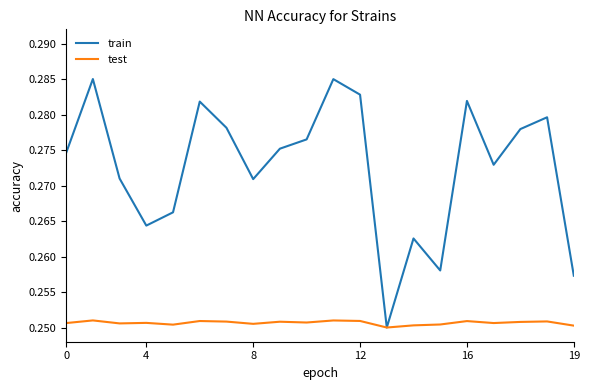

Which series has the widest spread of values?

train